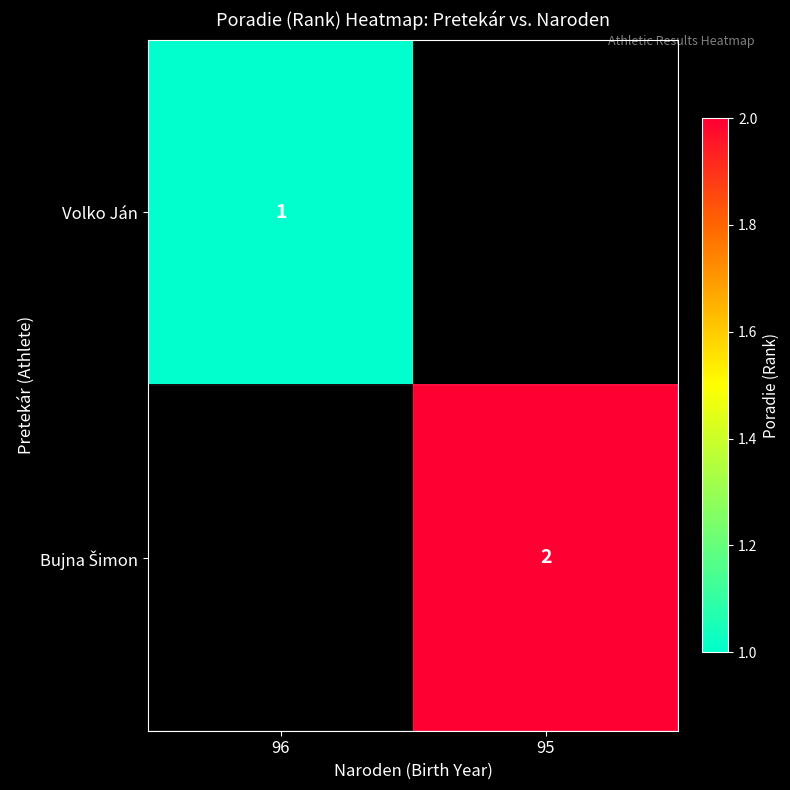

How many data points does each series have?

2